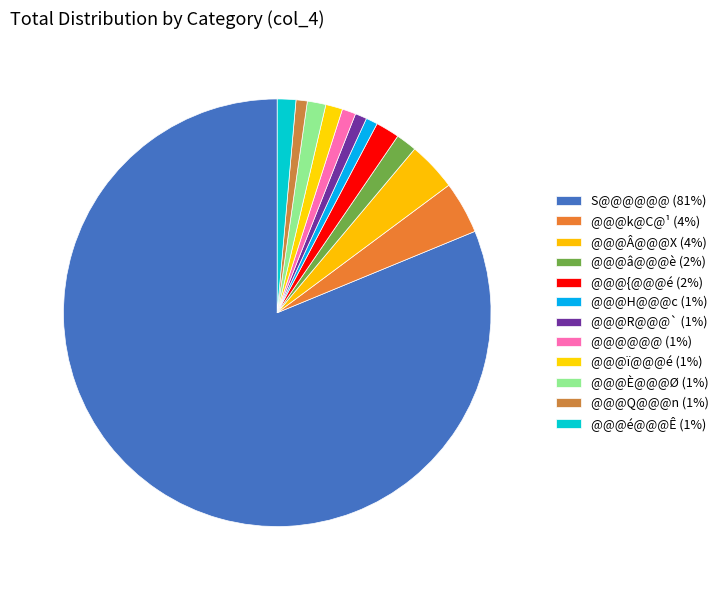

Between @@@â@@@è and @@@H@@@c, which is larger?

@@@â@@@è